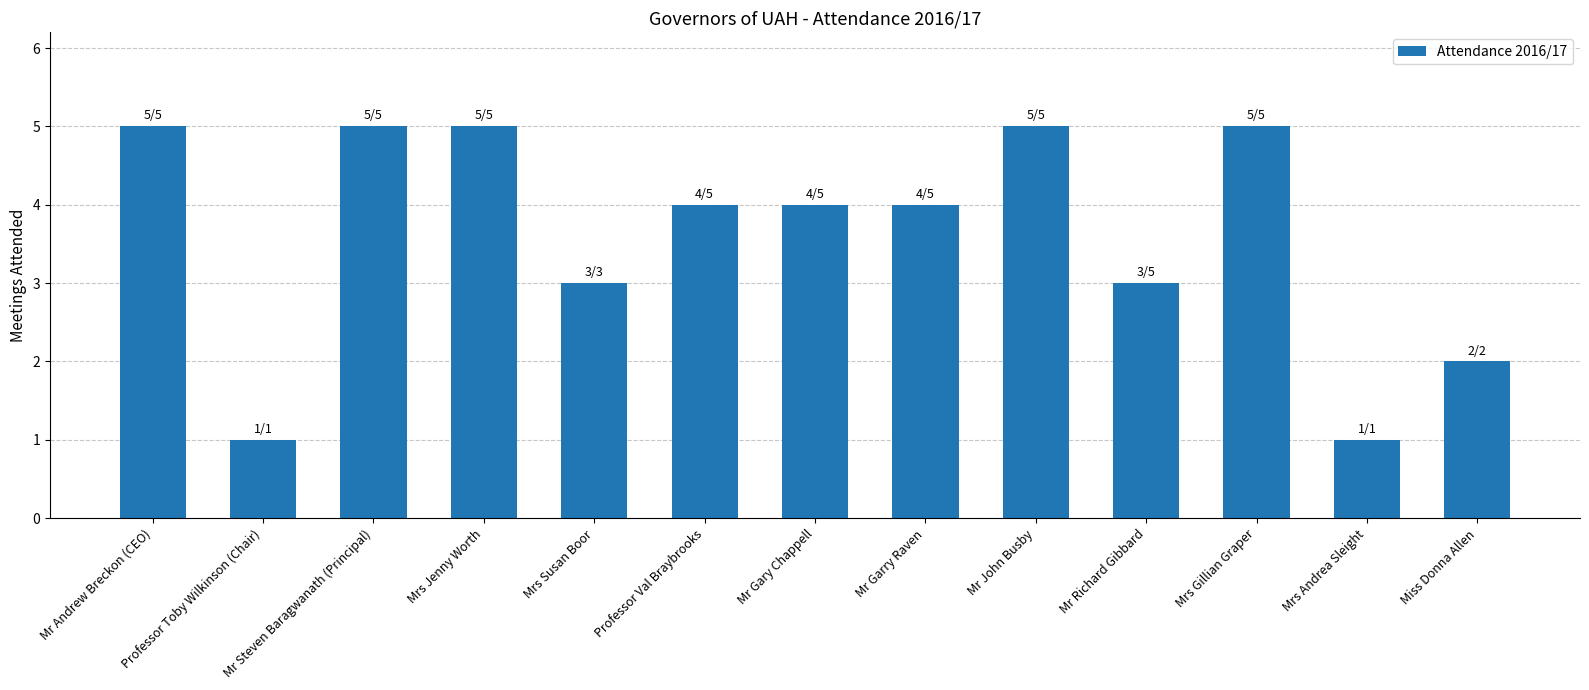

Where does the data first go above 4?

Mr Andrew Breckon (CEO)